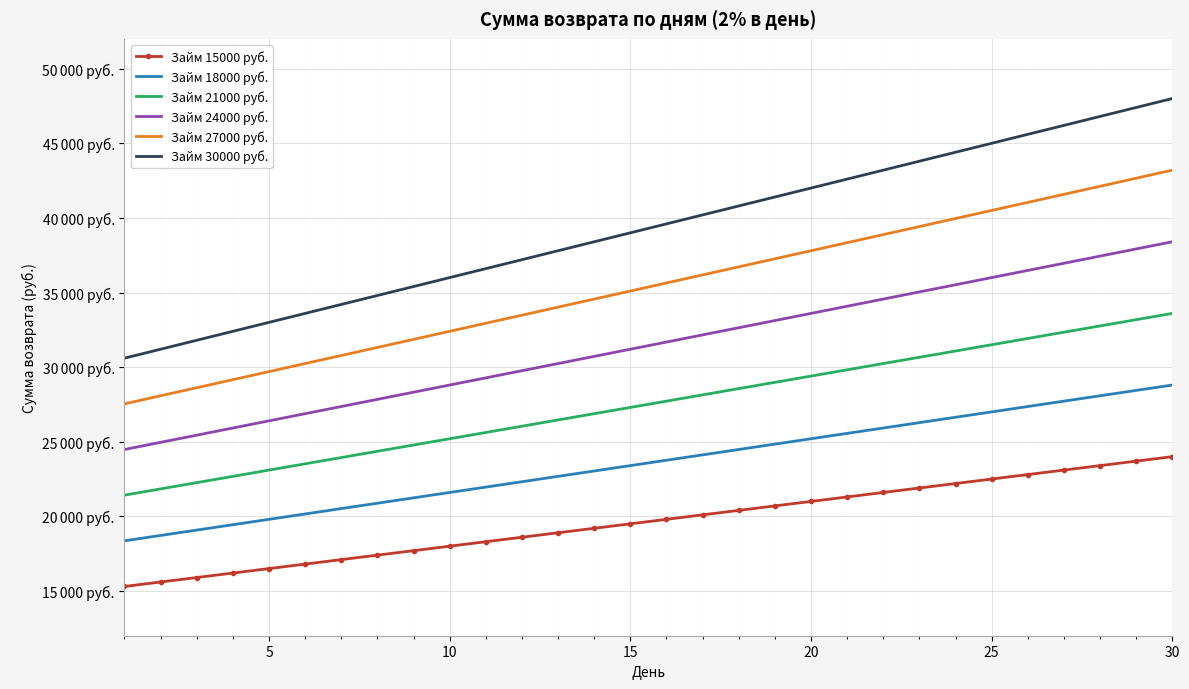

What are all the series names shown in the legend?

Займ 15000 руб., Займ 18000 руб., Займ 21000 руб., Займ 24000 руб., Займ 27000 руб., Займ 30000 руб.